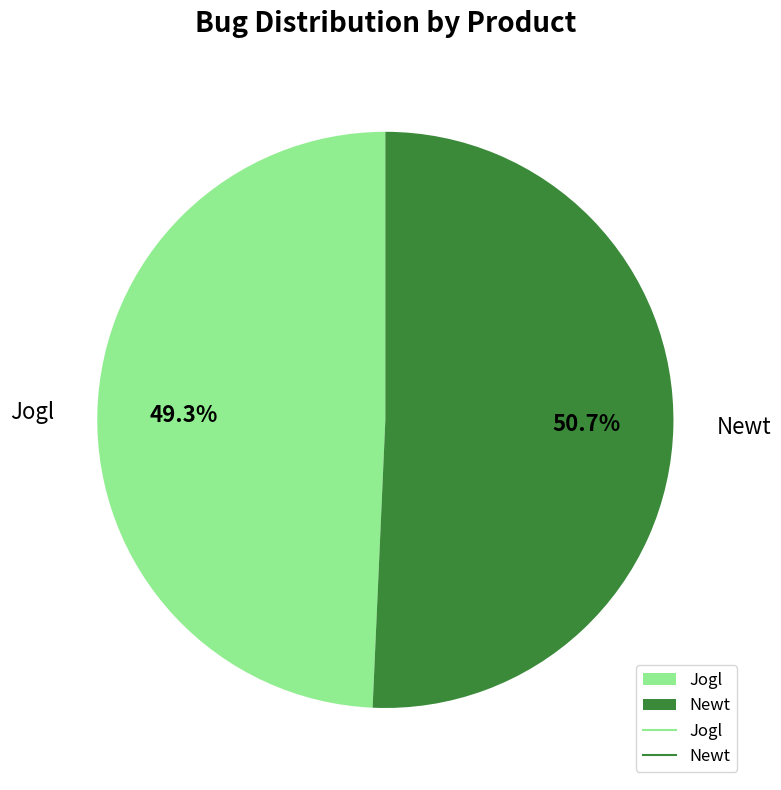

What percentage is the Jogl slice, to the nearest percent?

49%